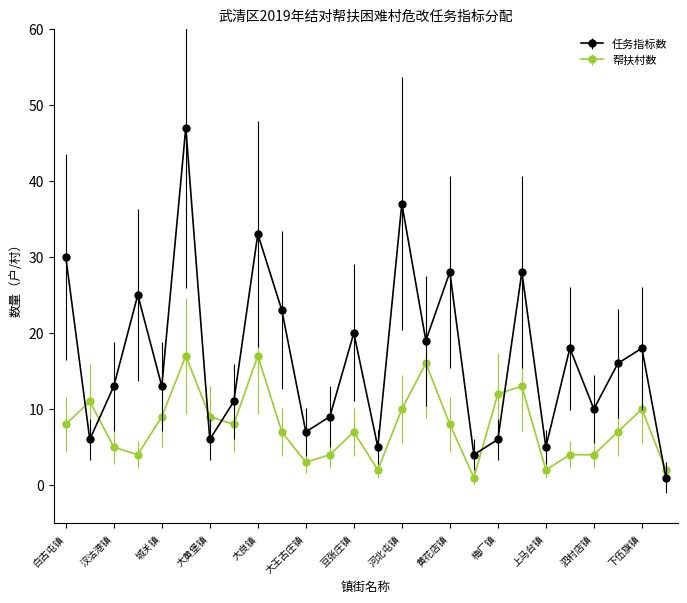

Count the number of categories in the chart.

26